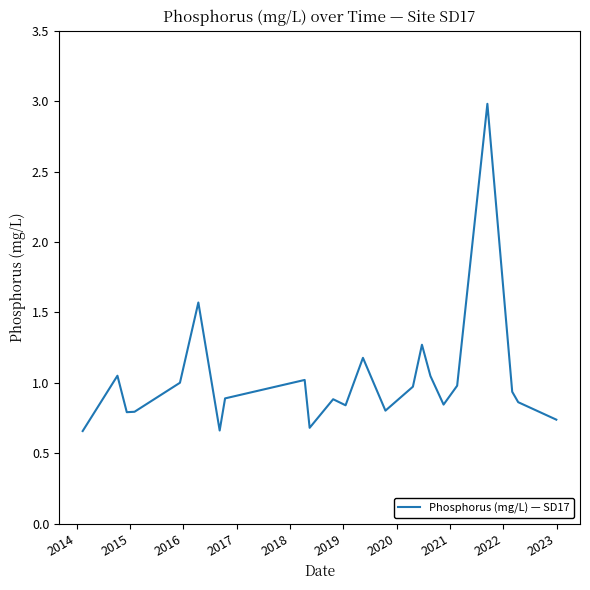

What is the maximum value shown in the chart?

3.0